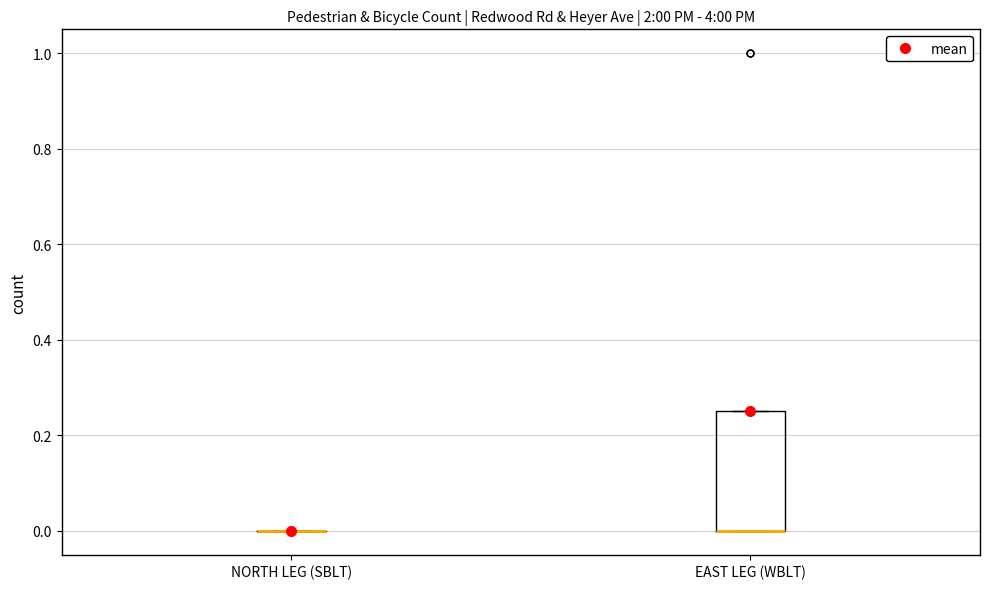

Comparing the boxes themselves (not the whiskers), which one is the tallest?

EAST LEG (WBLT)